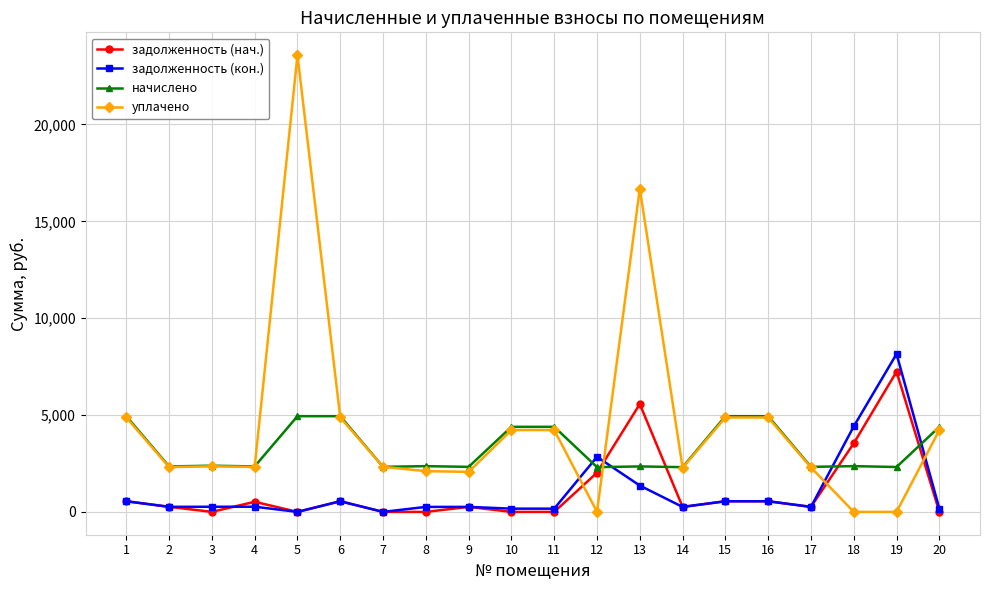

The value of задолженность (нач.) at 19 is 7238.5. True or false?

True